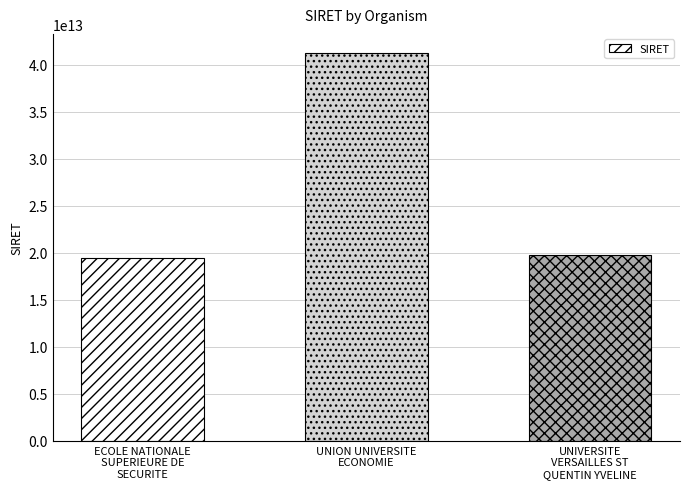

Rank the categories by value from highest to lowest.

UNION UNIVERSITE
ECONOMIE, UNIVERSITE
VERSAILLES ST
QUENTIN YVELINE, ECOLE NATIONALE
SUPERIEURE DE
SECURITE